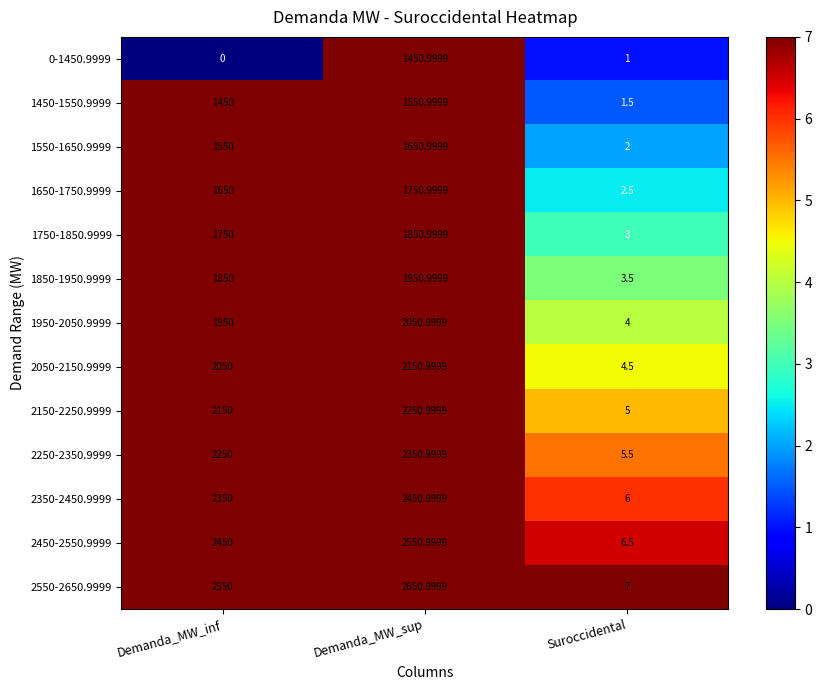

Is the value of 1550-1650.9999 at Demanda_MW_sup greater than the value of 2250-2350.9999 at Demanda_MW_inf?

No